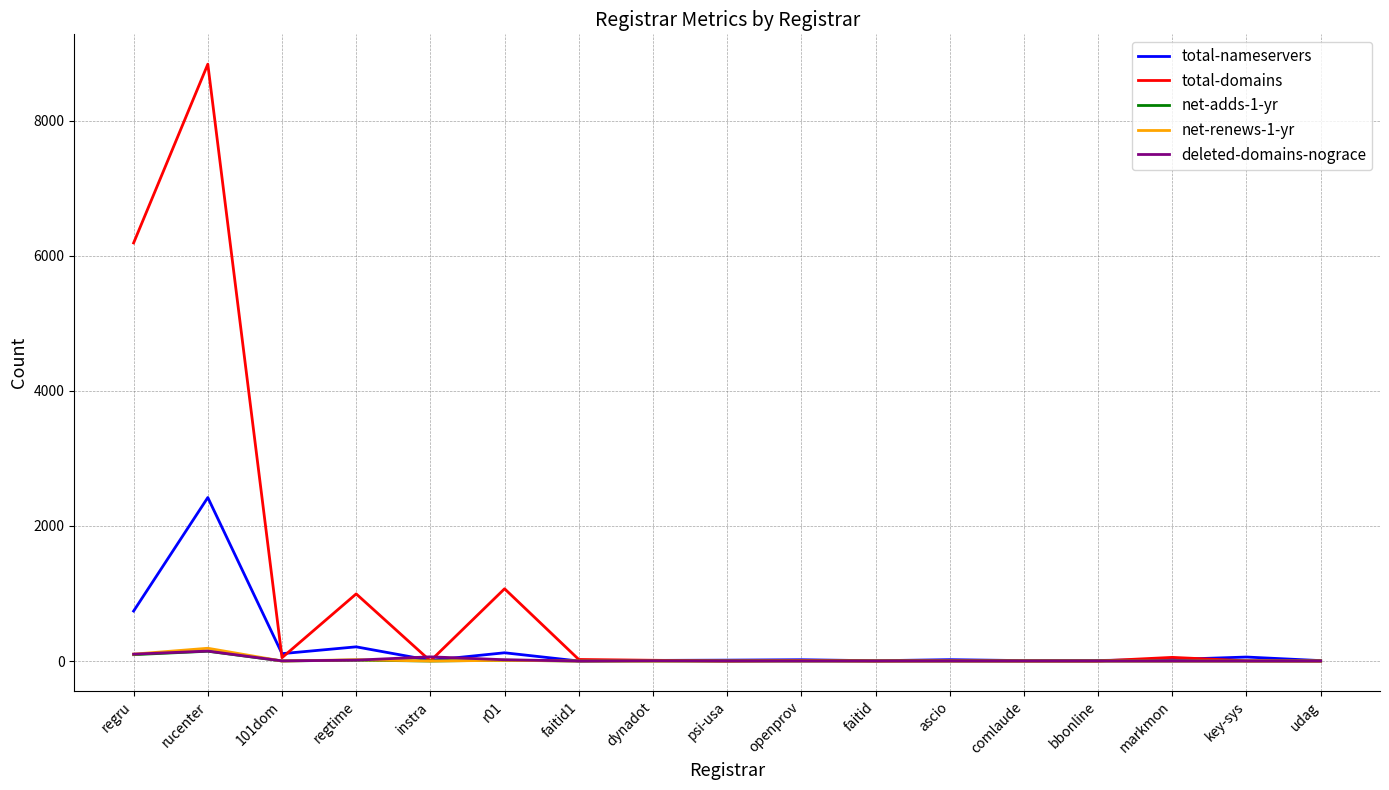

How many lines are shown in the chart?

5